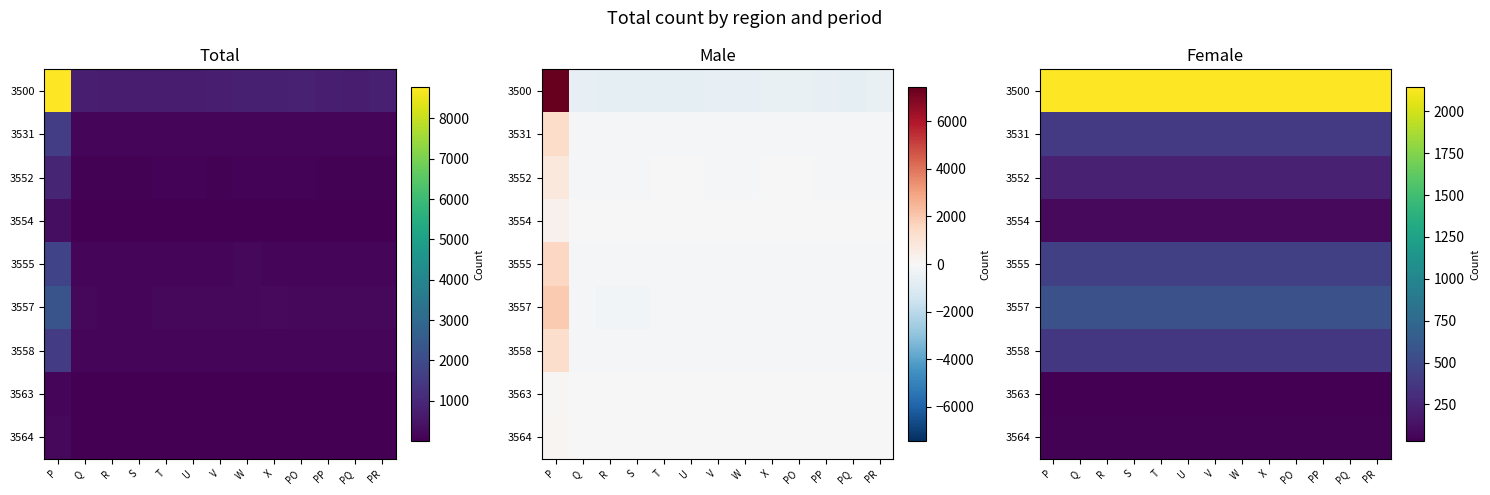

True or false: 3552 has a value of 223.7 at P.

True